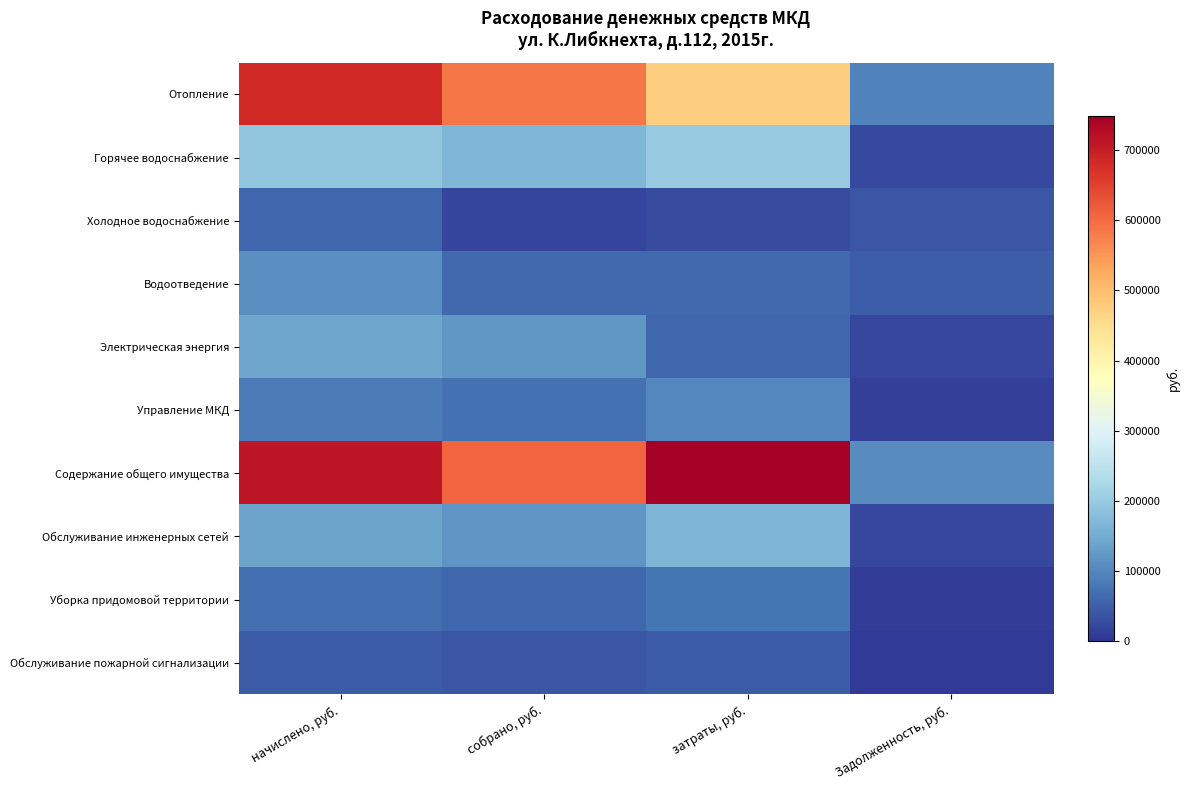

Which series changed the most between начислено, руб. and Задолженность, руб.?

Содержание общего имущества